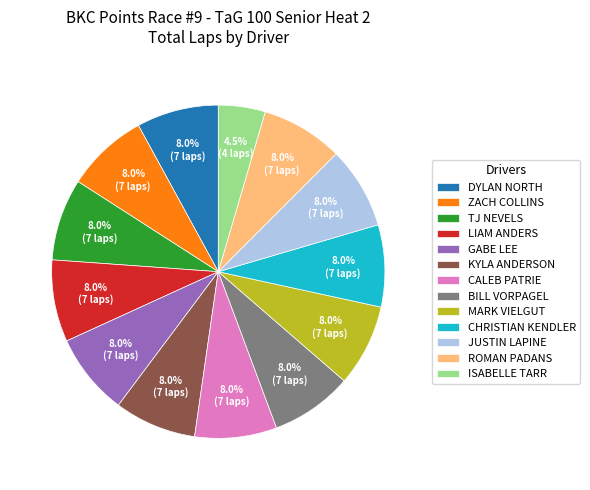

Combined, what portion of the pie is ZACH COLLINS and CALEB PATRIE?

15.9%